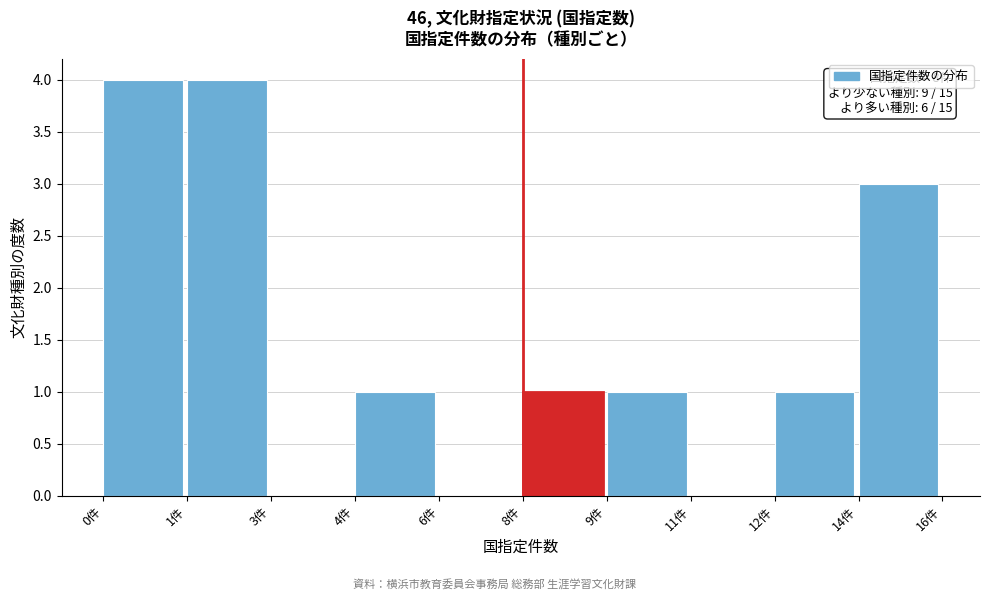

Reading right to left, what are all the values shown in this chart?

14件=3	12件=1	11件=0	9件=1	8件=1	6件=0	4件=1	3件=0	1件=4	0件=4